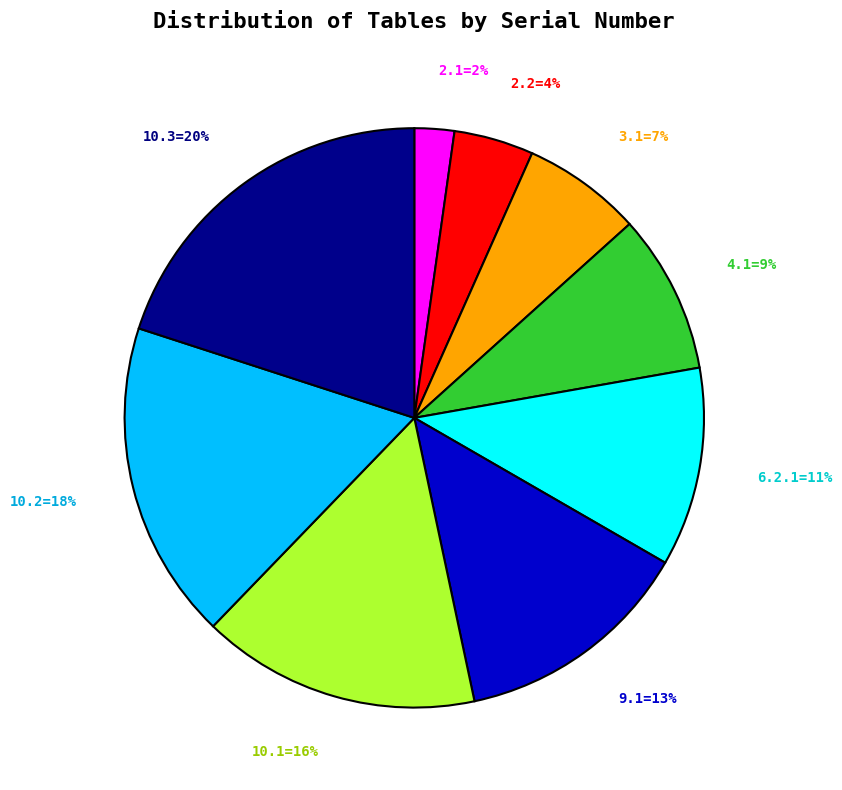

To the nearest percent, what is the average slice percentage?

11%